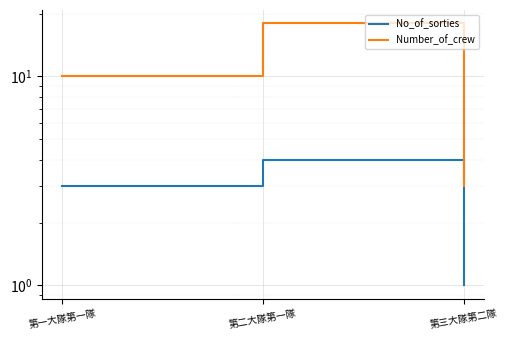

Between 第二大隊第一隊 and 第一大隊第一隊, which is larger?

第二大隊第一隊